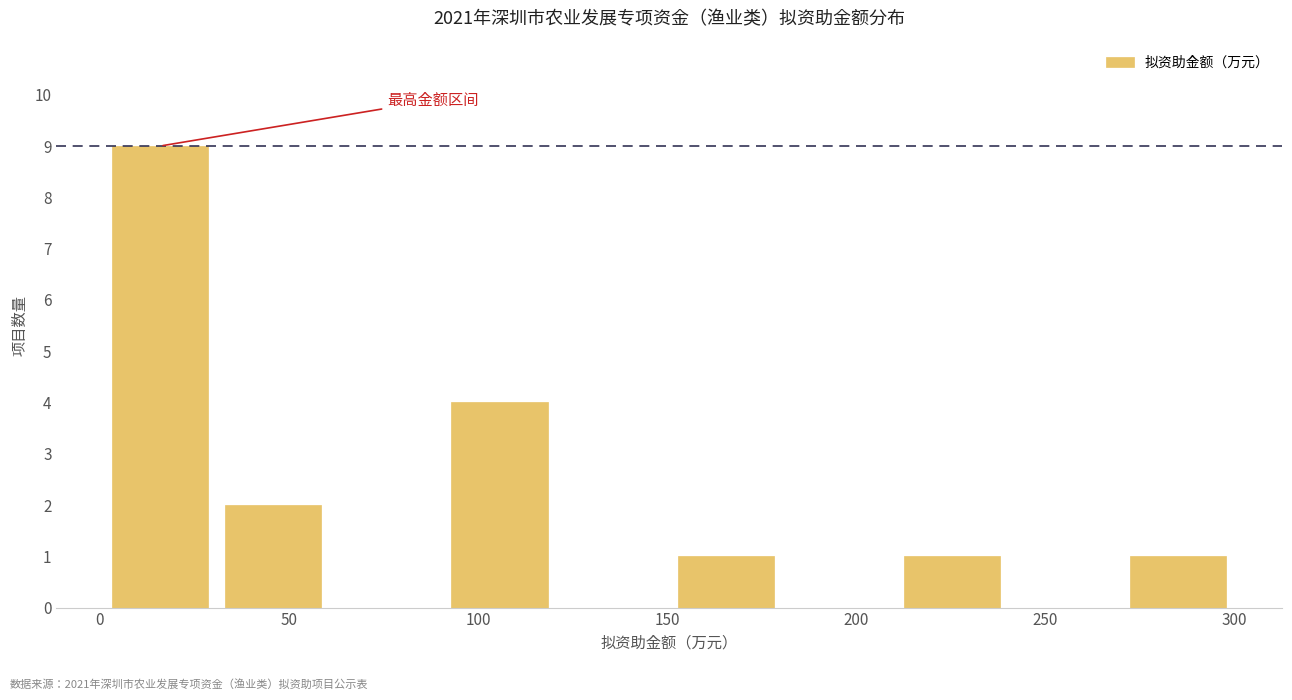

Reading left to right, list every bar in this chart as the range it spans on the x-axis followed by its height. Neither the bar edges nor the heights are printed on the chart, so give them approximately, as read against the axes.

0 to 30: 9
30 to 60: 2
60 to 90: 0
90 to 120: 4
120 to 150: 0
150 to 180: 1
180 to 210: 0
210 to 240: 1
240 to 270: 0
270 to 300: 1